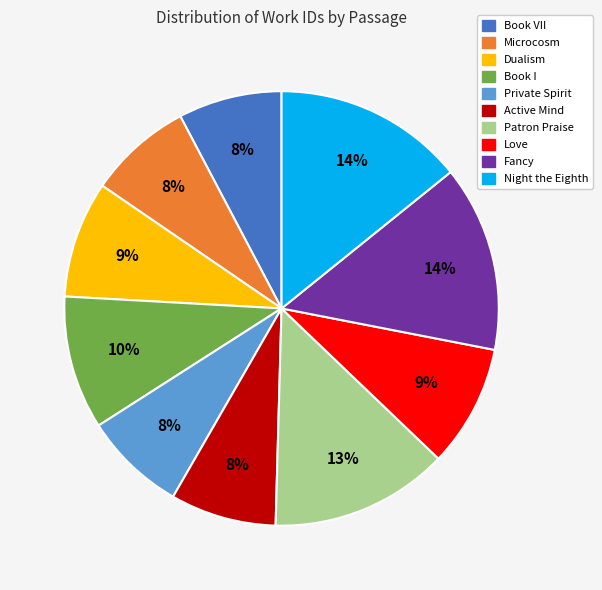

Does any single category account for the majority?

No